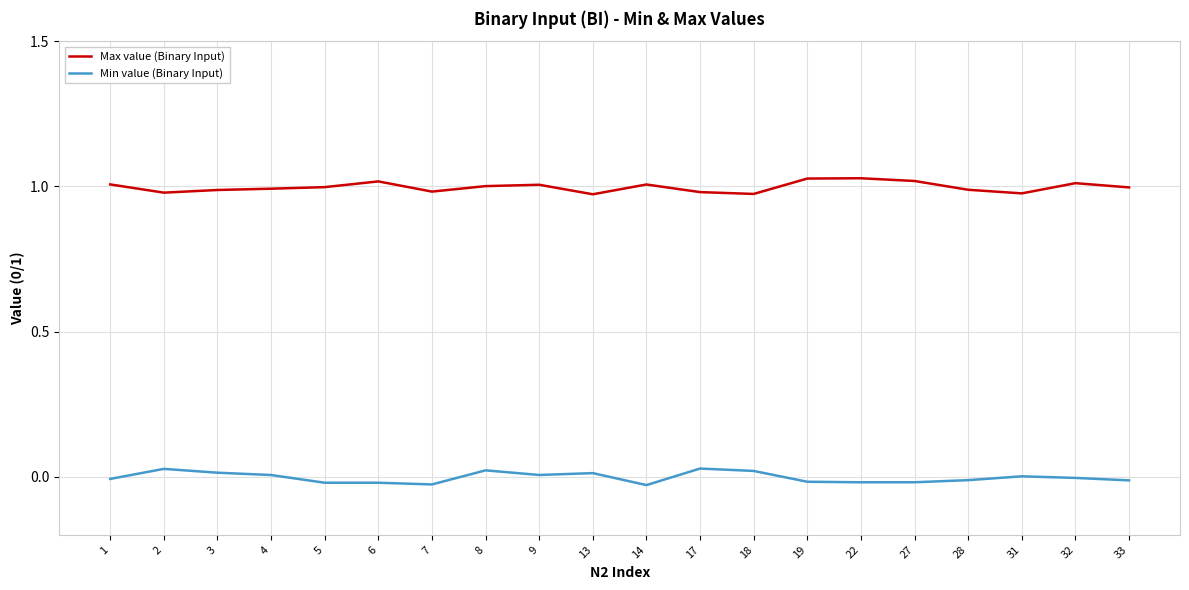

The value of Max value (Binary Input) at 18 is 1.0. True or false?

True